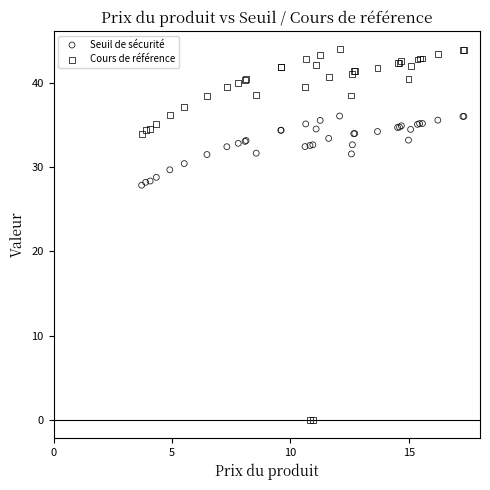

Which series contains the highest Y value?

Cours de référence